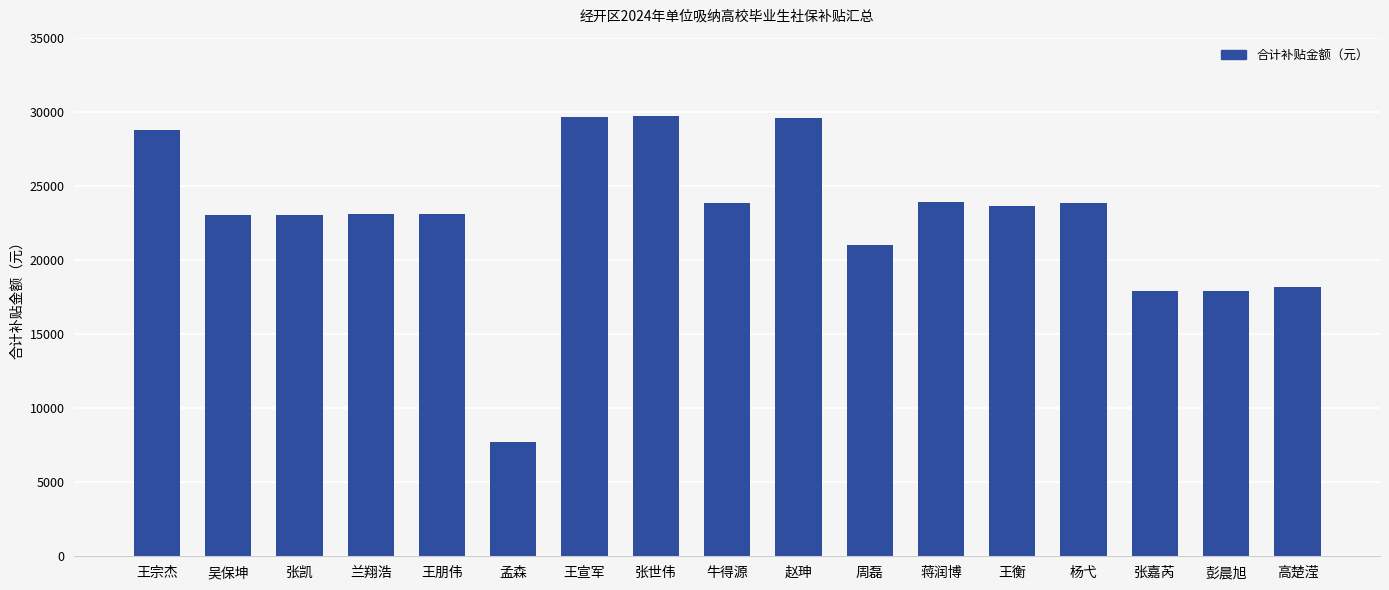

What is the difference between the maximum and second lowest values?

11797.8